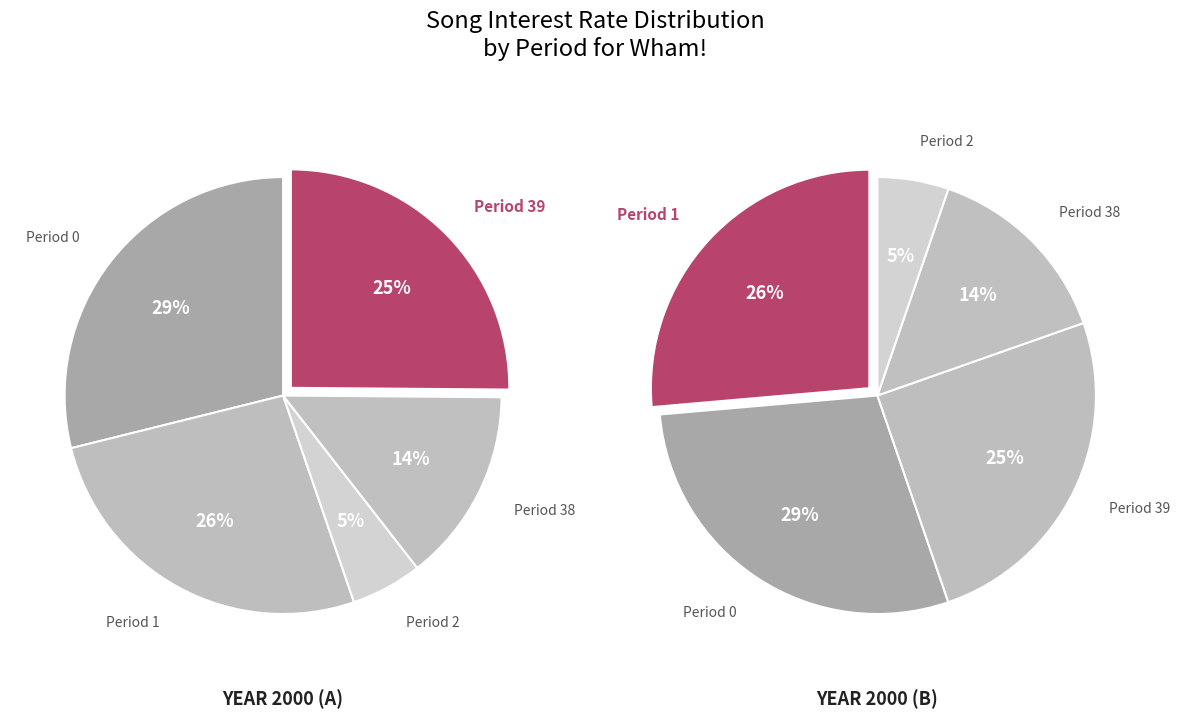

Between 1 and 2, which is larger?

1